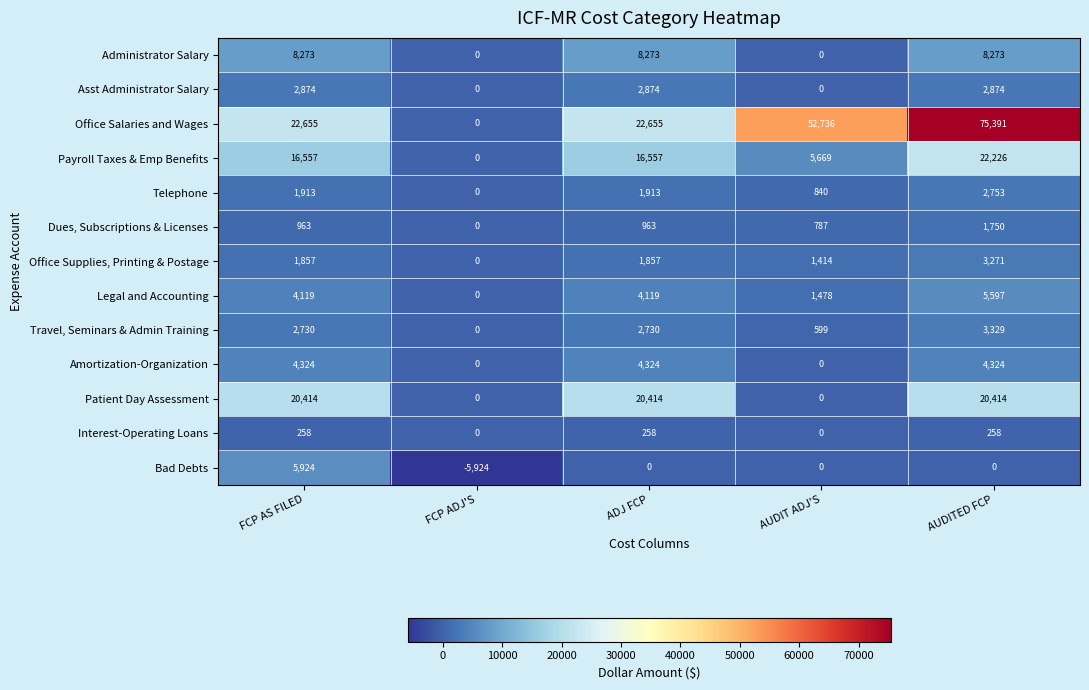

Which label corresponds to the largest value in the chart?

AUDITED FCP